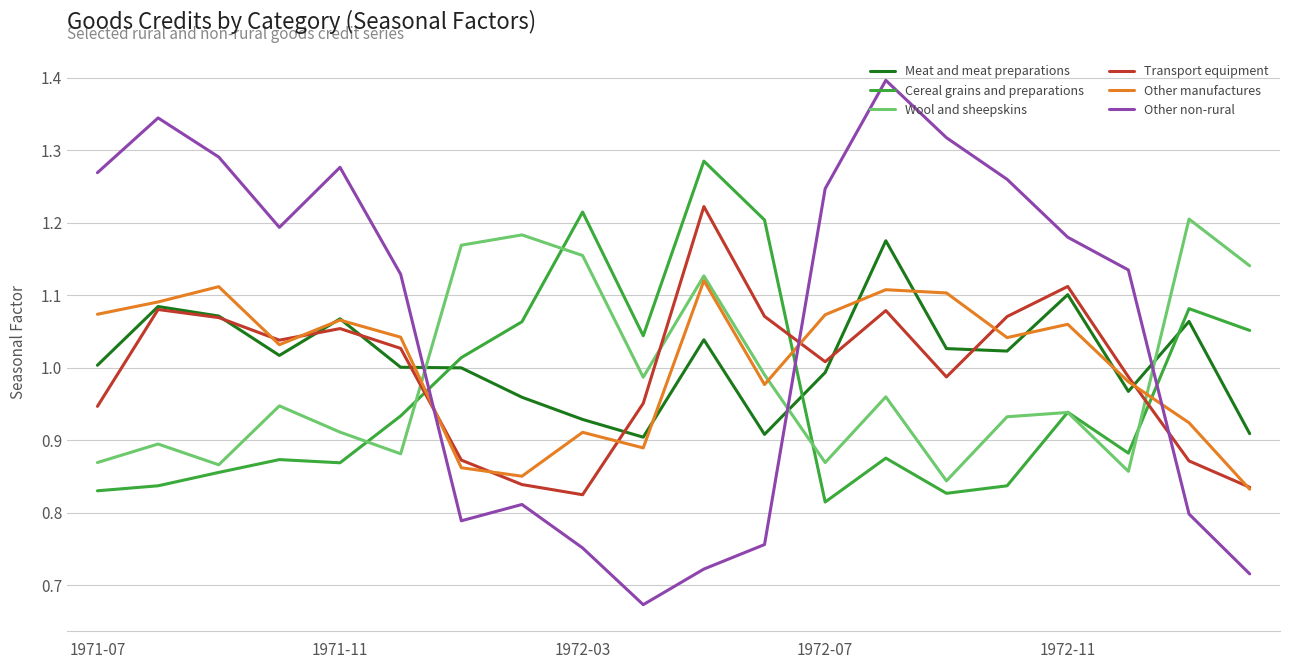

True or false: Cereal grains and preparations has more than 0 points higher than both neighbors.

True